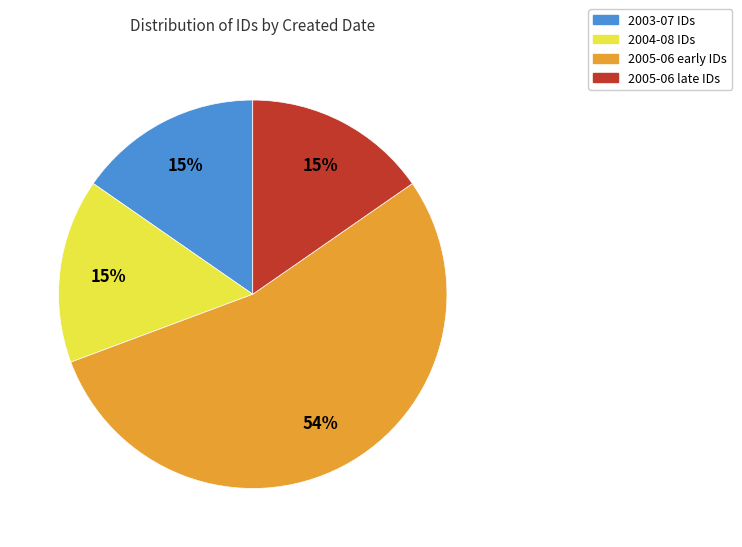

Is there any slice that represents more than half of the pie?

Yes